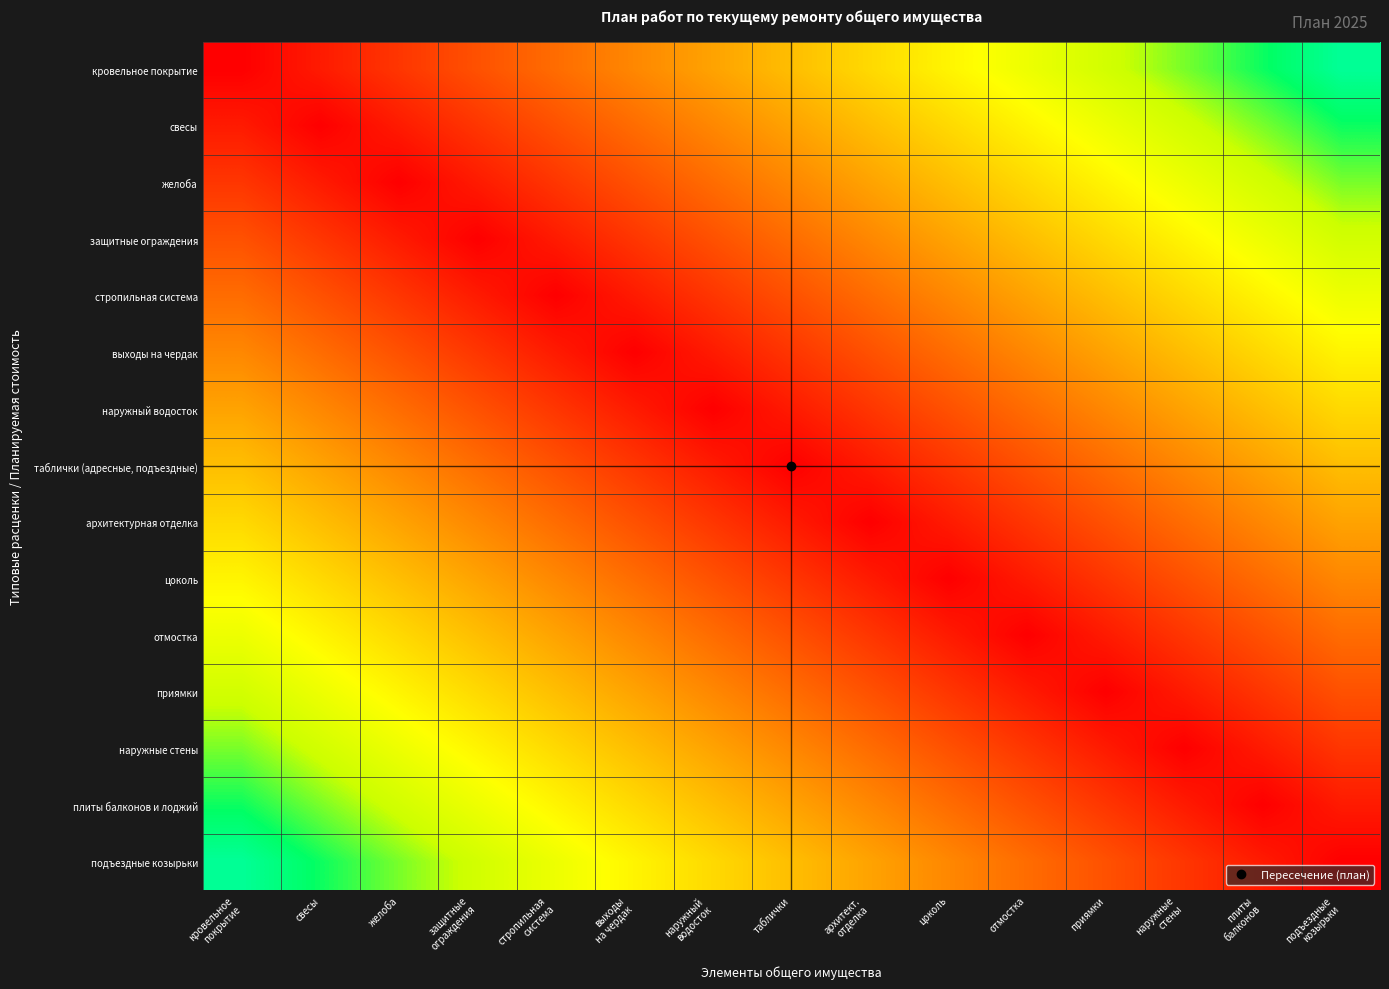

How many distinct data groups are displayed?

15